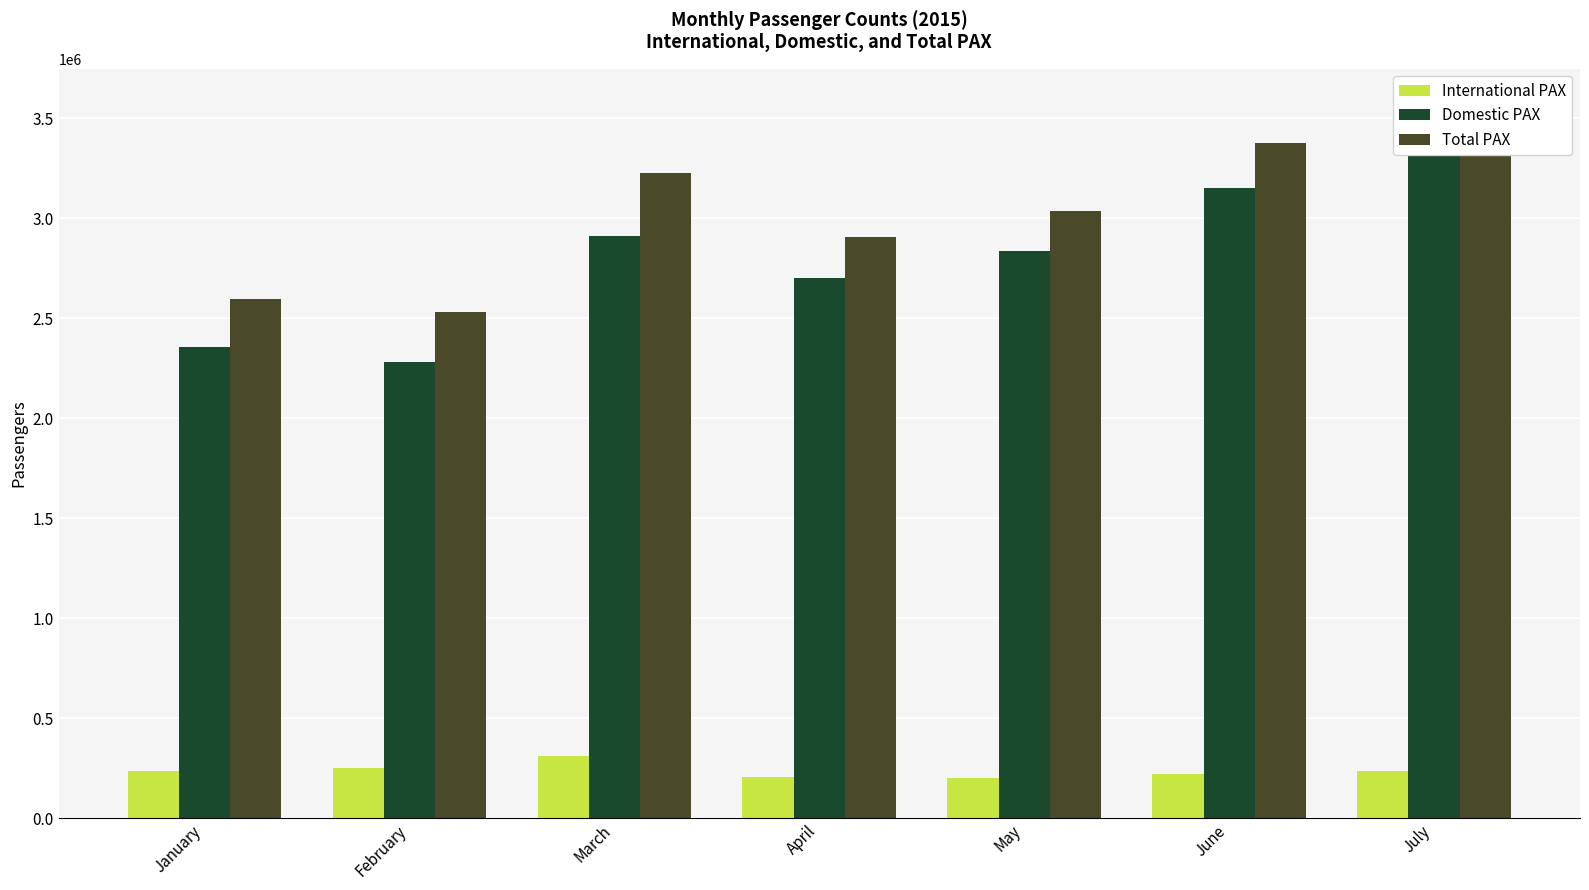

What is the sum of the Domestic PAX values at June and February?

5430945